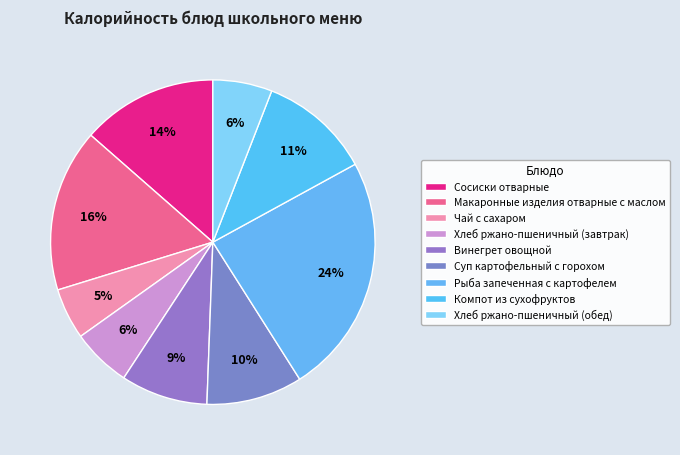

What percentage is NOT represented by Хлеб ржано-пшеничный (обед)?

94.1%